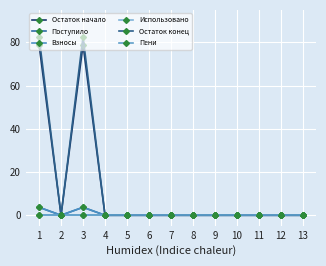

How many categories are shown in the chart?

13